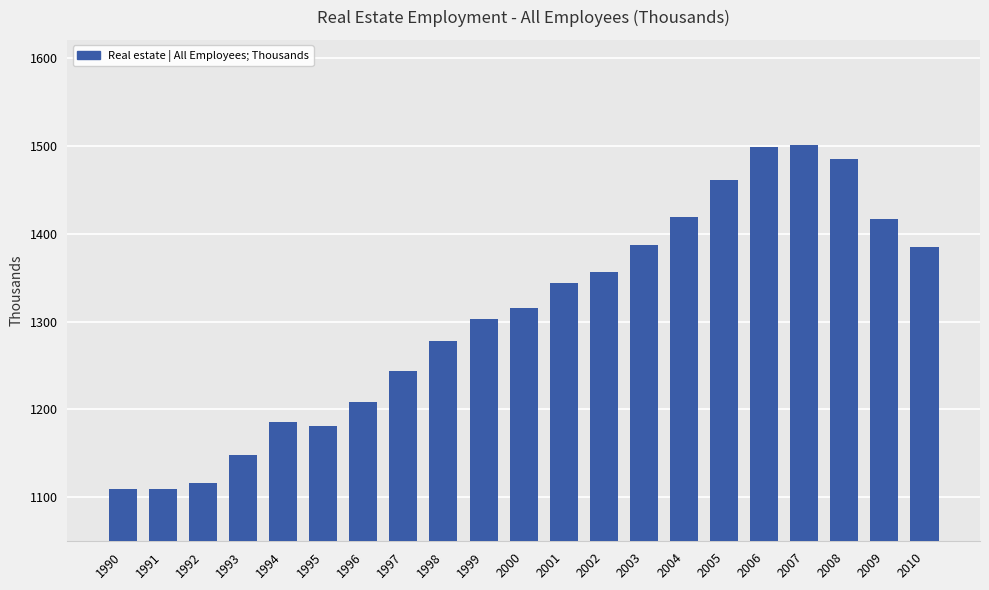

What is the sum of the values at 2010 and 1996?

2593.5